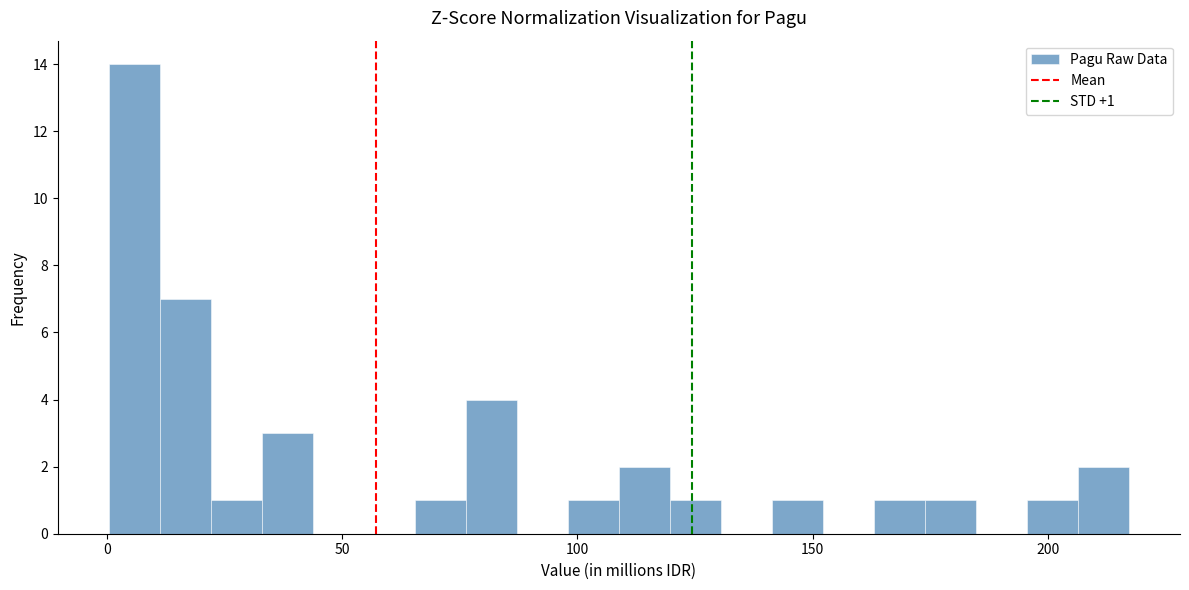

Read against the x-axis, roughly where is the centre of the tallest bar?

5